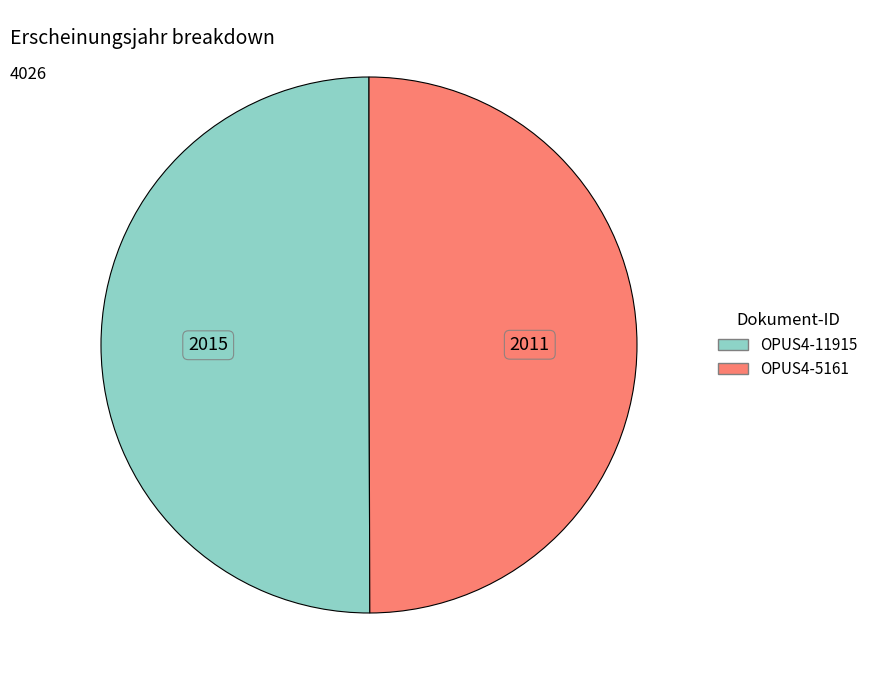

How many slices are in this pie chart?

2